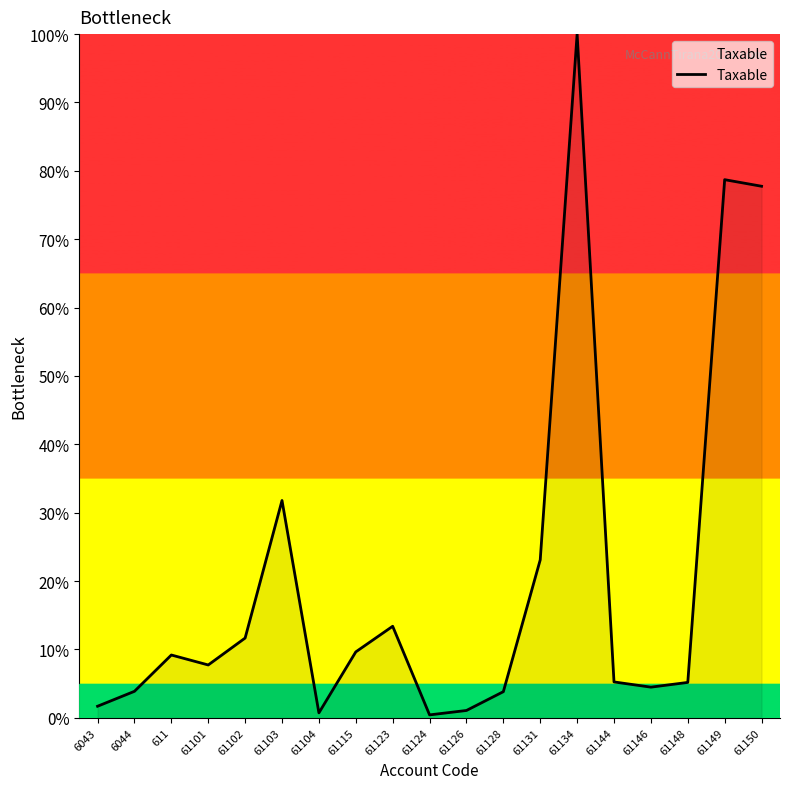

At which category does the data reach its first local valley?

61101